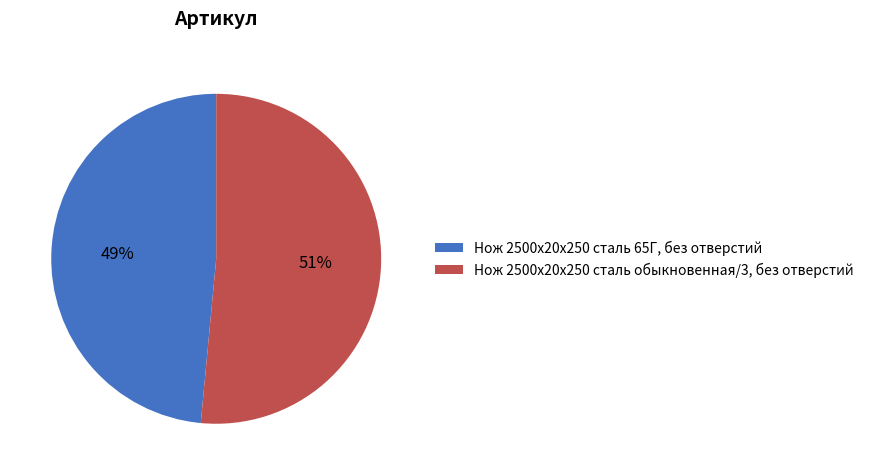

How many segments does this pie chart have?

2